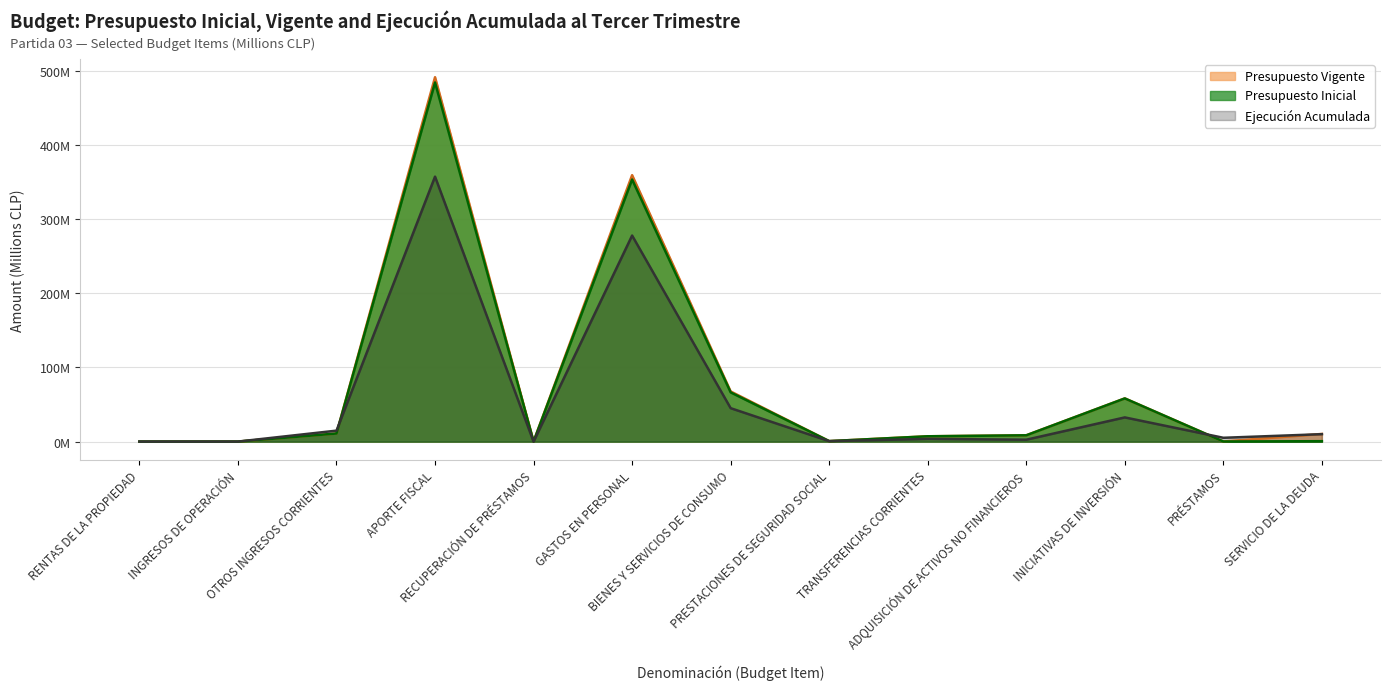

The value of Presupuesto Inicial at GASTOS EN PERSONAL is 122.7. True or false?

False